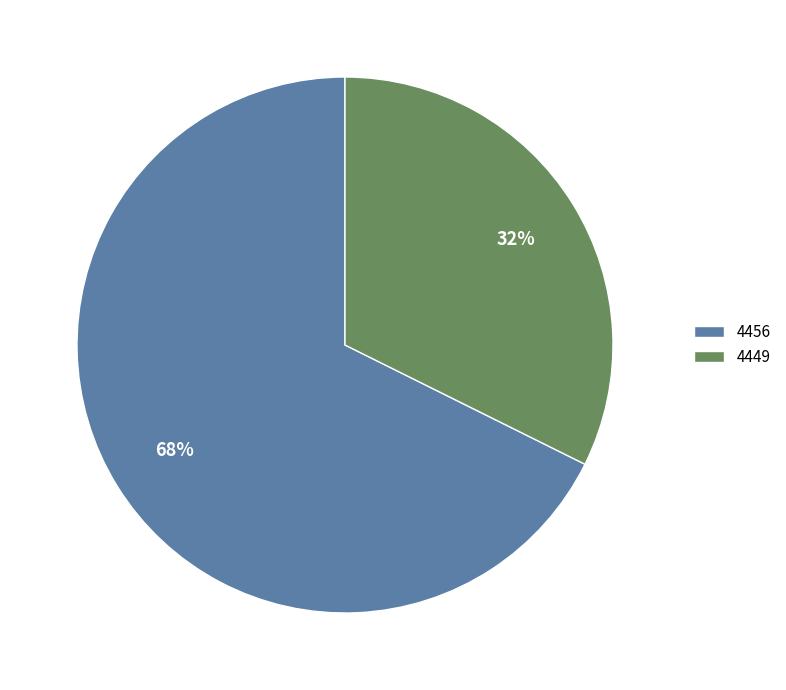

What is the majority slice?

4456